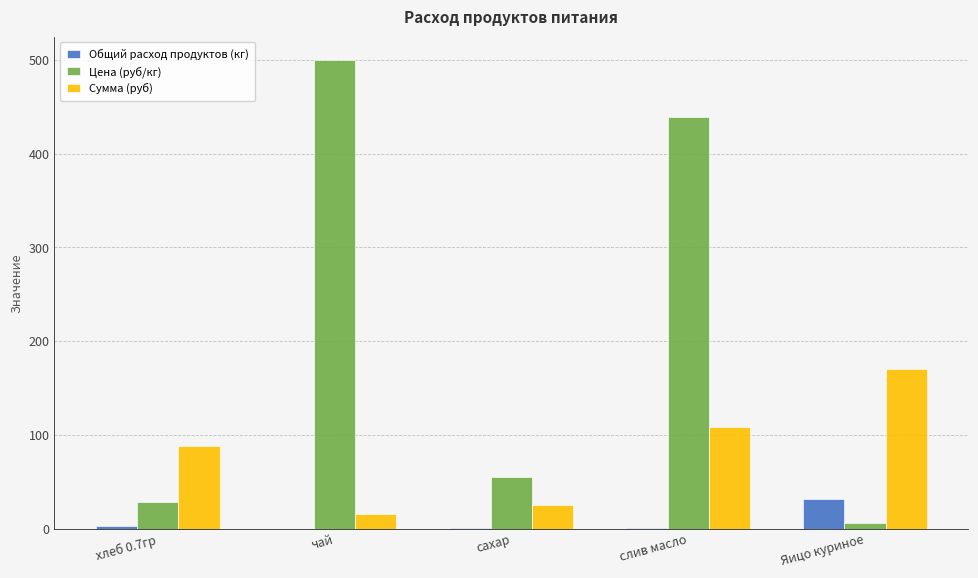

What is the highest value of the Цена (руб/кг) series?

500.0